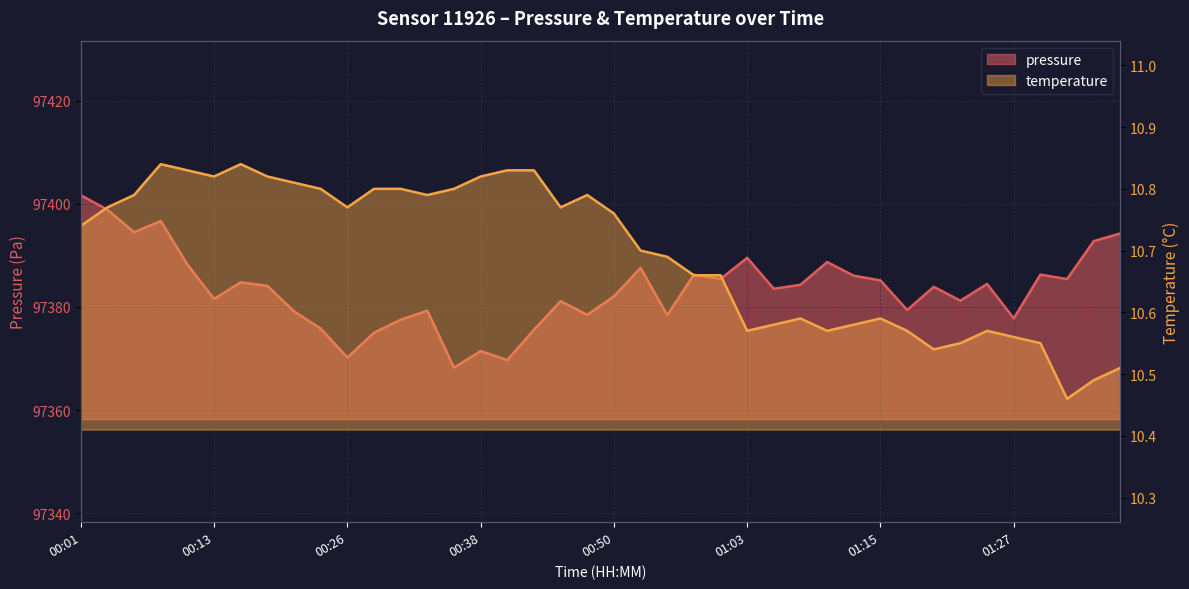

Where is the first local maximum for temperature?

00:08